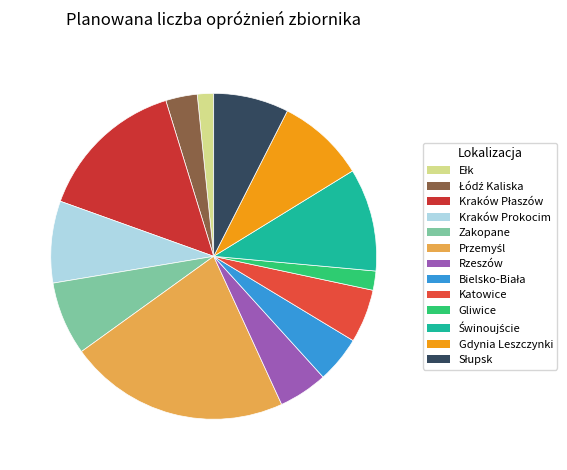

How many slices are in this pie chart?

13